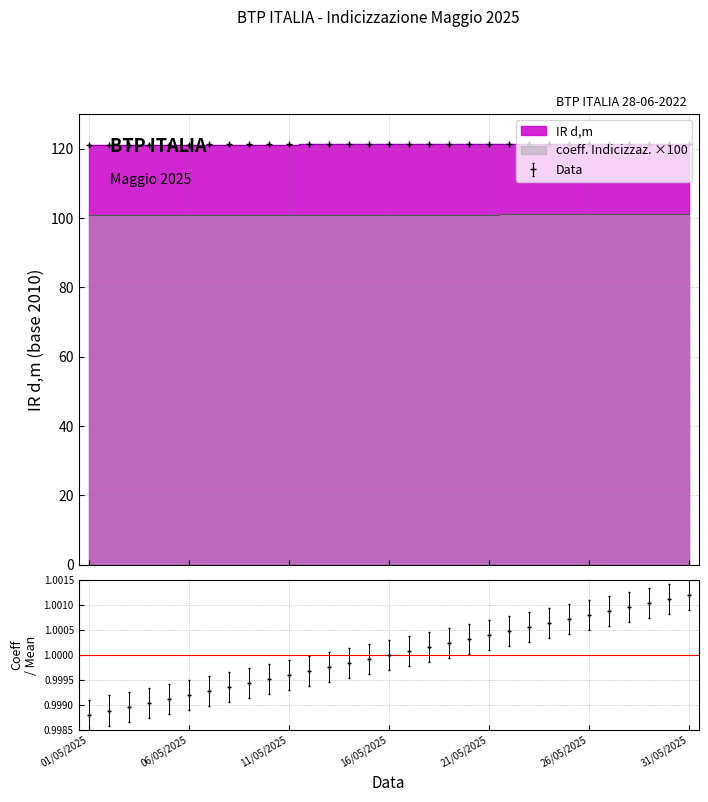

Reading right to left, extract all data points from this chart.

IR d,m: 121.4	121.4	121.4	121.4	121.4	121.3	121.3	121.3	121.3	121.3	121.3	121.3	121.3	121.3	121.3	121.2	121.2	121.2	121.2	121.2	121.2	121.2	121.2	121.2	121.2	121.1	121.1	121.1	121.1	121.1	121.1
coeff. Indicizzaz.: 1.0	1.0	1.0	1.0	1.0	1.0	1.0	1.0	1.0	1.0	1.0	1.0	1.0	1.0	1.0	1.0	1.0	1.0	1.0	1.0	1.0	1.0	1.0	1.0	1.0	1.0	1.0	1.0	1.0	1.0	1.0